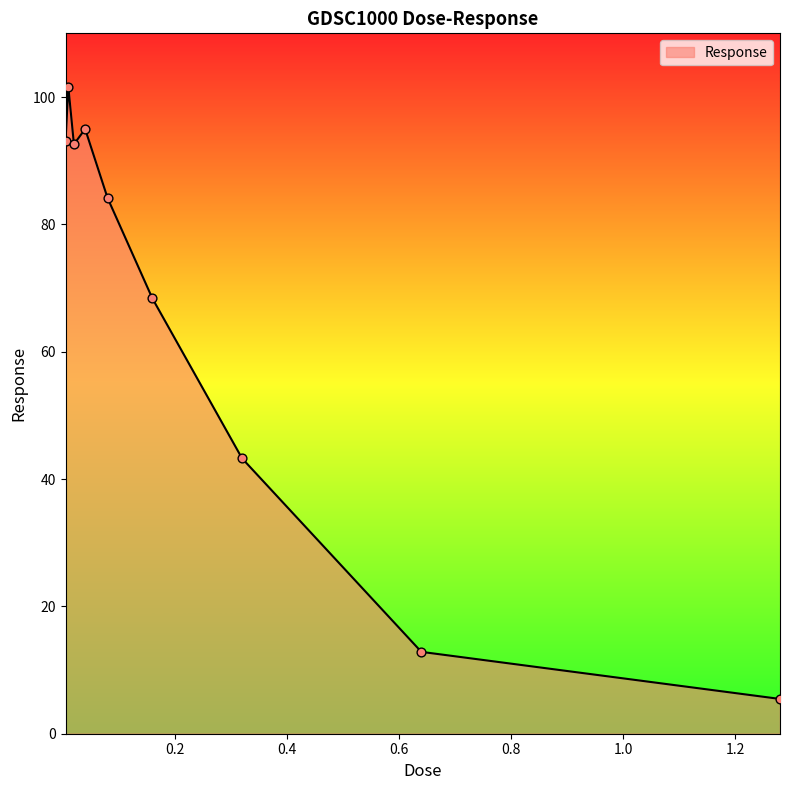

What is the maximum value shown in the chart?

101.6